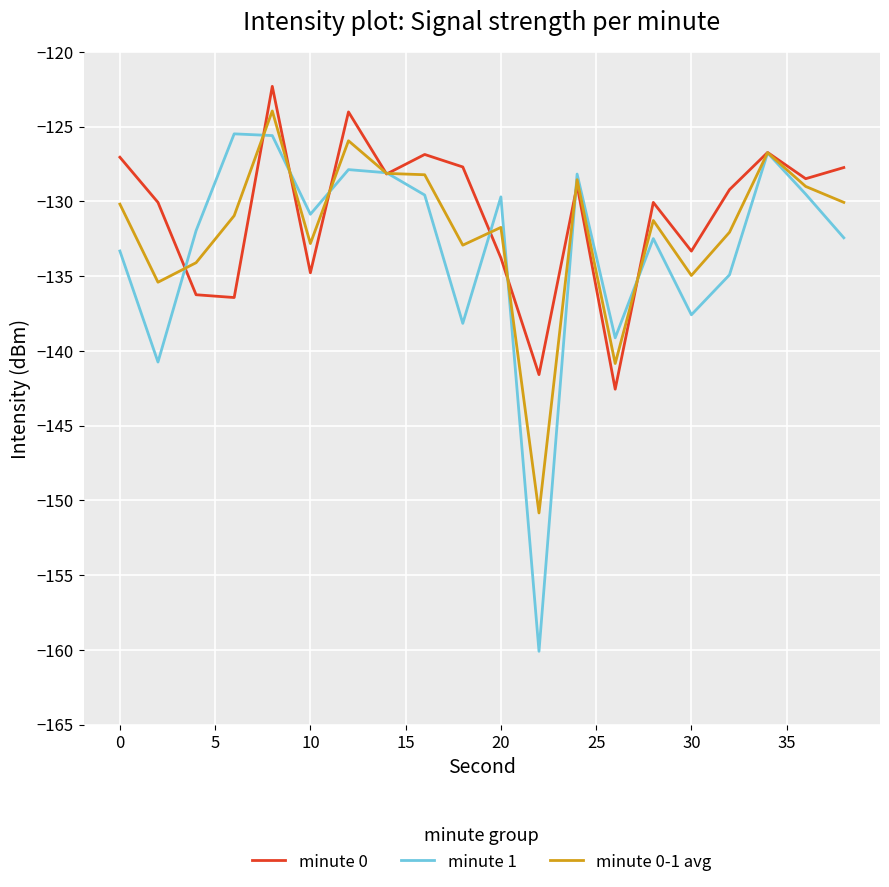

Which series has the widest spread of values?

minute 1